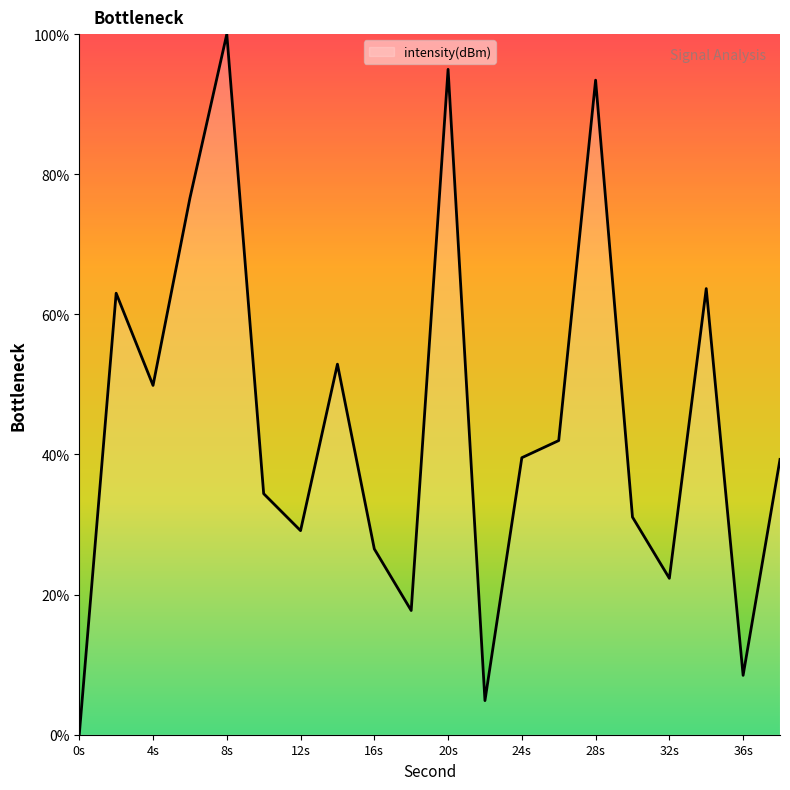

What is the difference between the maximum and minimum values?

100.0